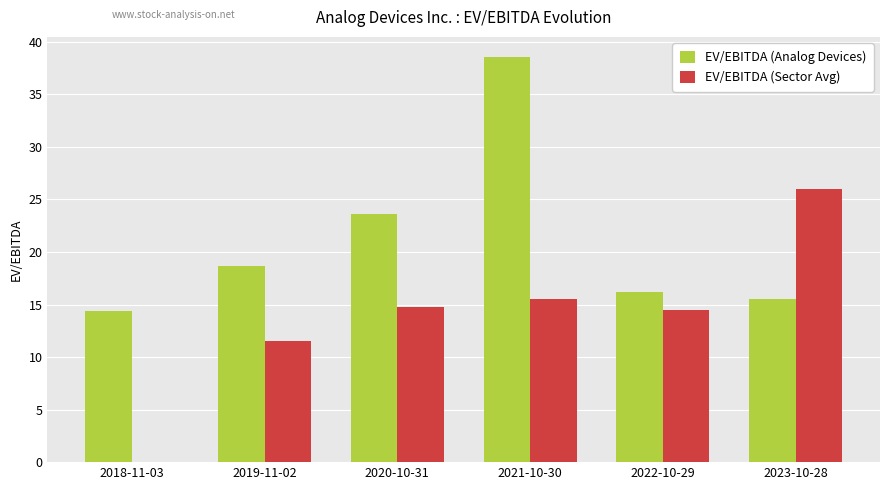

The value of EV/EBITDA (Sector Avg) at 2019-11-02 is 11.6. True or false?

True